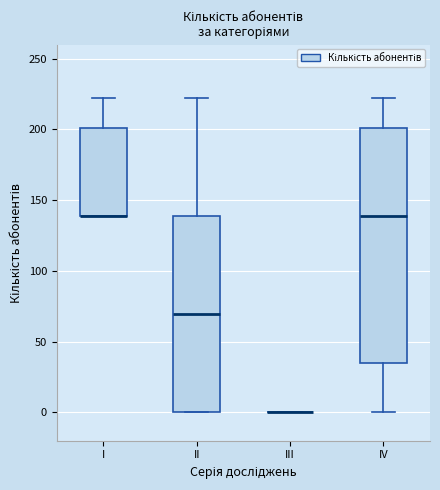

Which box is the tallest, from its lower edge to its upper edge?

IV